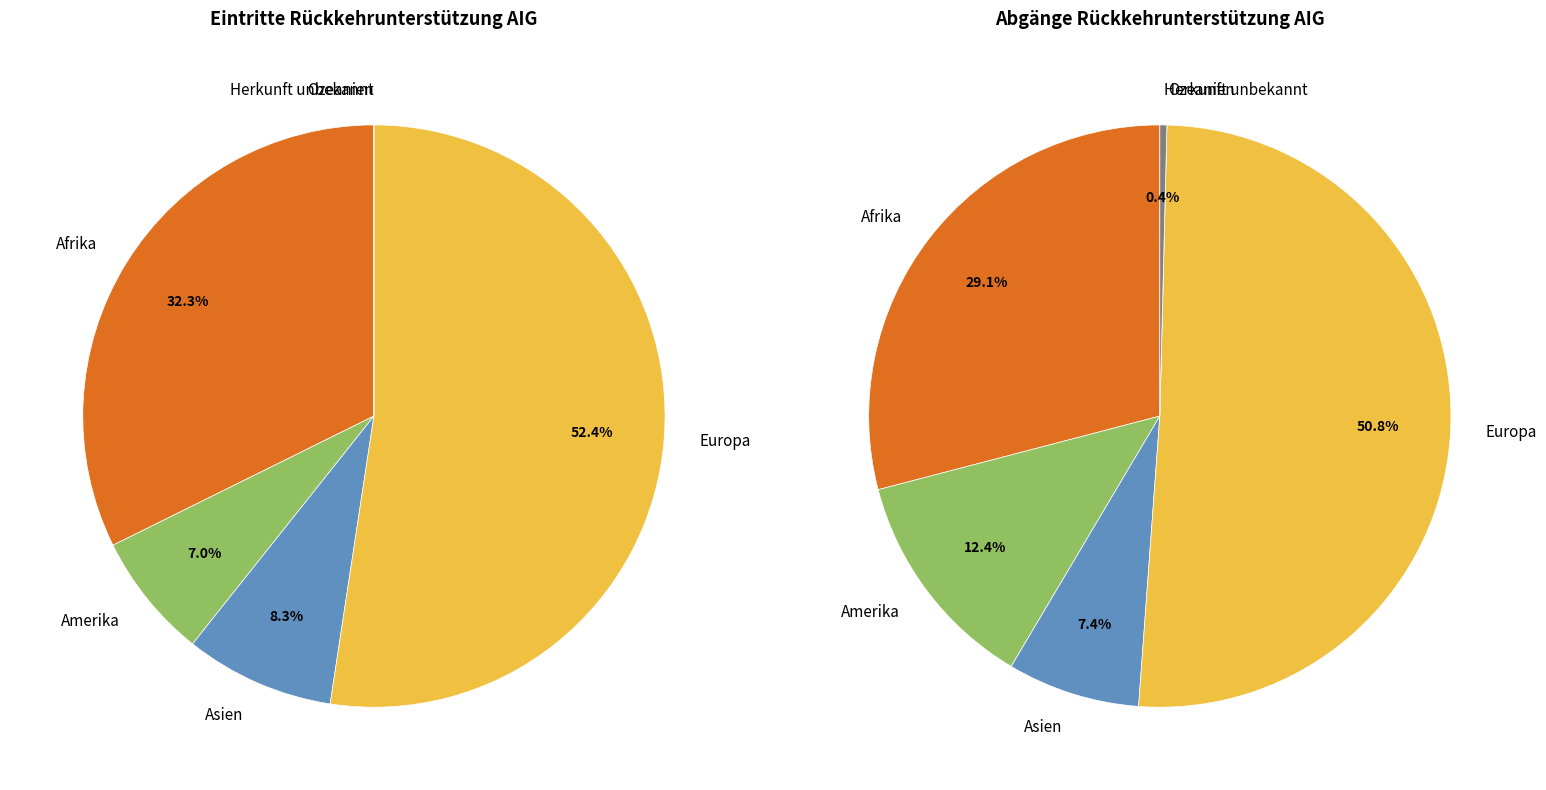

To the nearest percent, what portion does Amerika represent?

7%